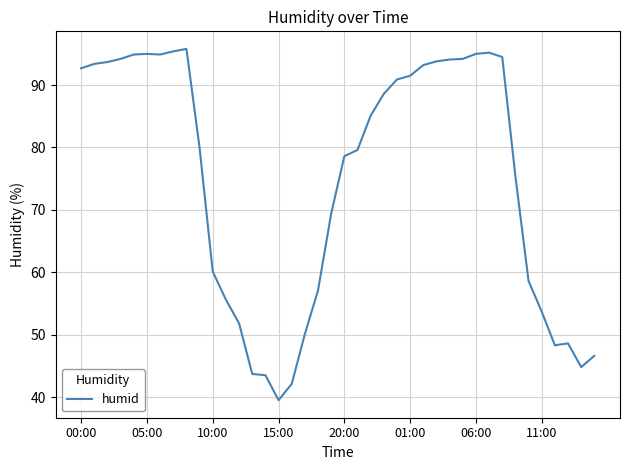

What is the minimum value shown in the chart?

39.5